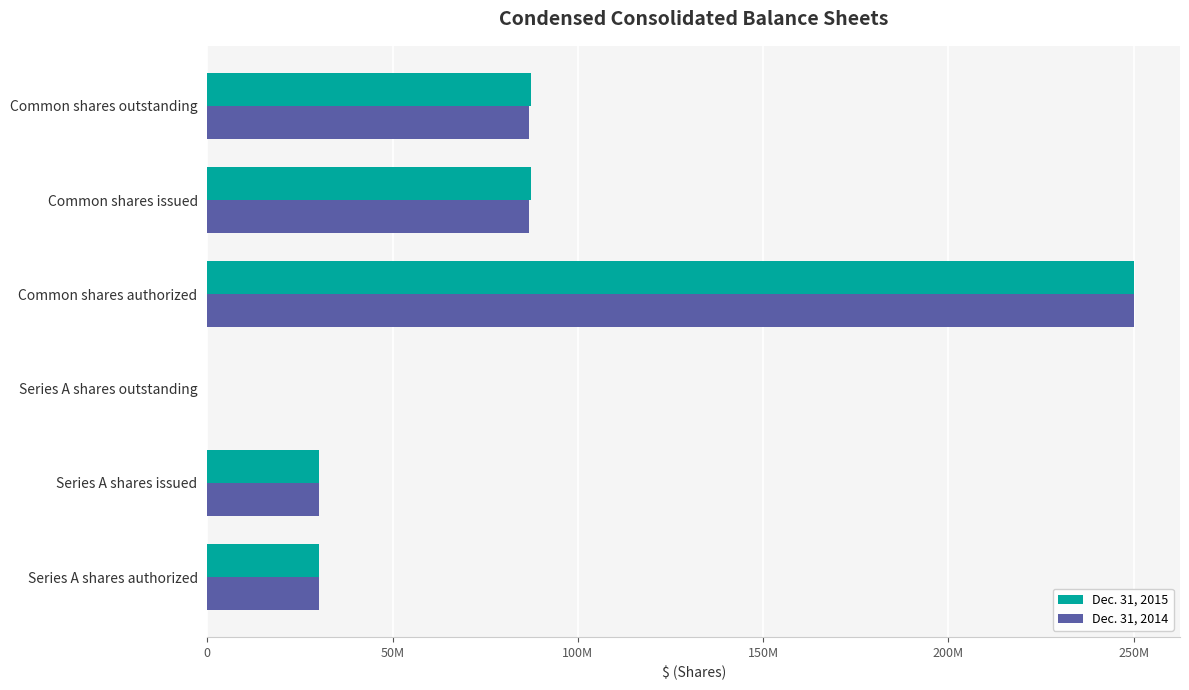

What are all the series names shown in the legend?

Dec. 31, 2015, Dec. 31, 2014